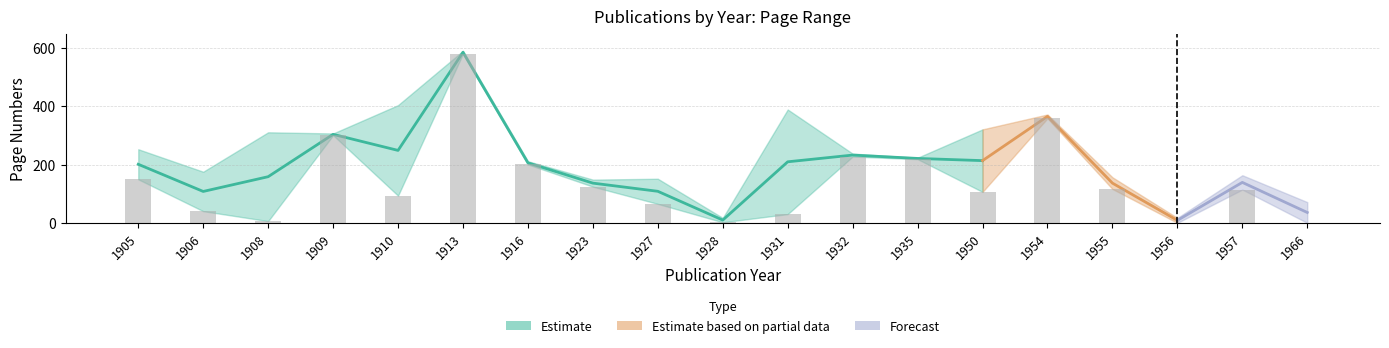

Are the bars horizontal?

No